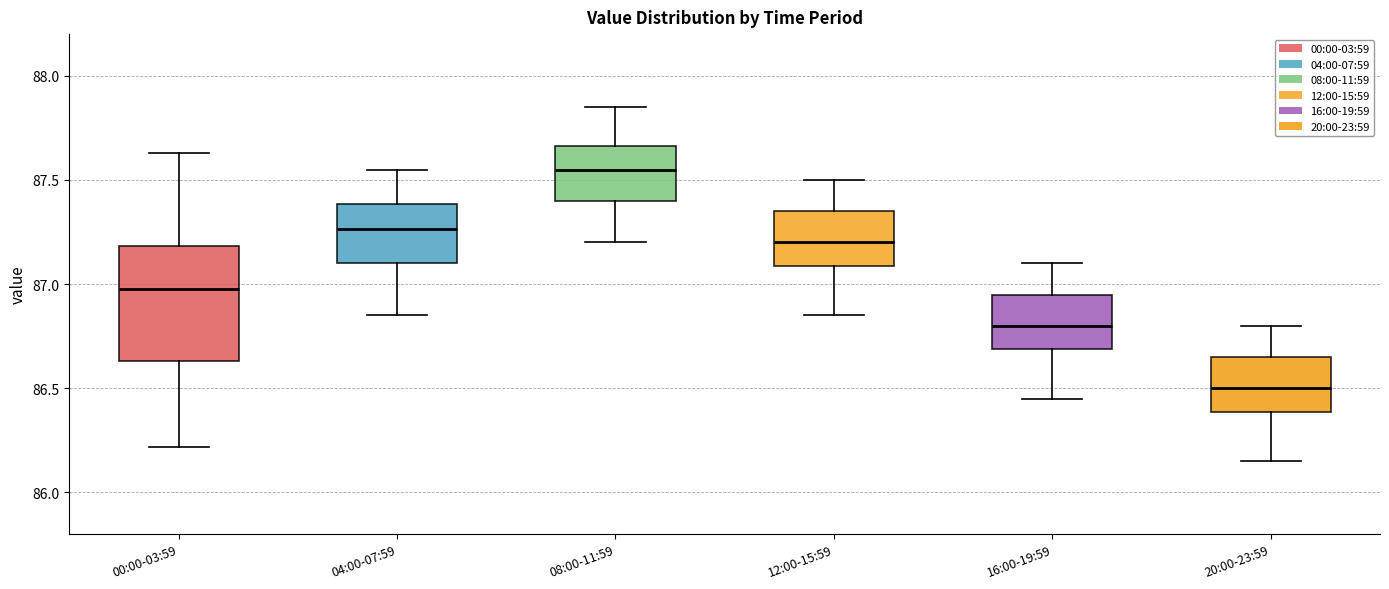

Reading left to right, read every box against the y-axis: the position of its median line, the range the box covers, and the ends of its whiskers. The values are not printed on the chart, so give them approximately, as read against the axis.

00:00-03:59: median 87.00, box 86.65 to 87.20, whiskers 86.20 to 87.65
04:00-07:59: median 87.25, box 87.10 to 87.40, whiskers 86.85 to 87.55
08:00-11:59: median 87.55, box 87.40 to 87.65, whiskers 87.20 to 87.85
12:00-15:59: median 87.20, box 87.10 to 87.35, whiskers 86.85 to 87.50
16:00-19:59: median 86.80, box 86.70 to 86.95, whiskers 86.45 to 87.10
20:00-23:59: median 86.50, box 86.40 to 86.65, whiskers 86.15 to 86.80